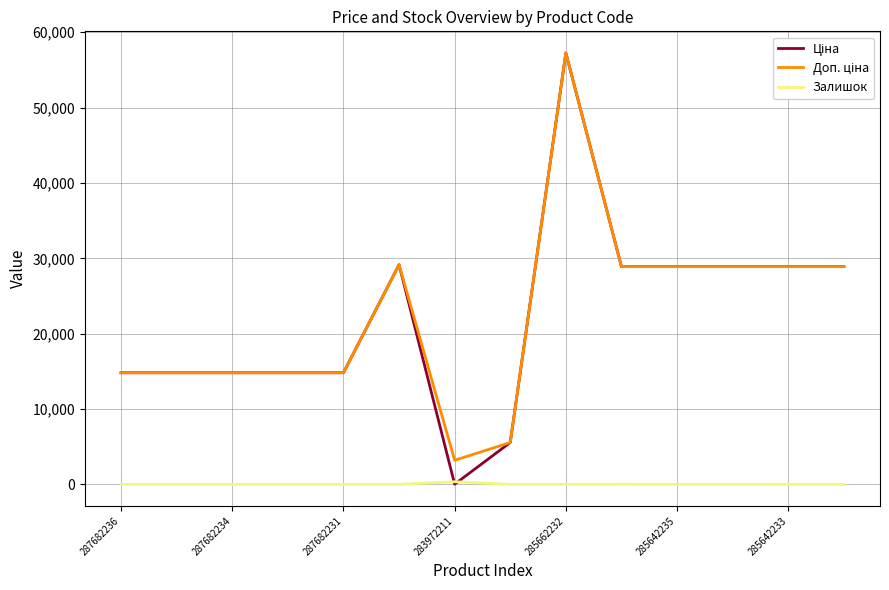

What is the maximum value shown in the chart?

57258.0